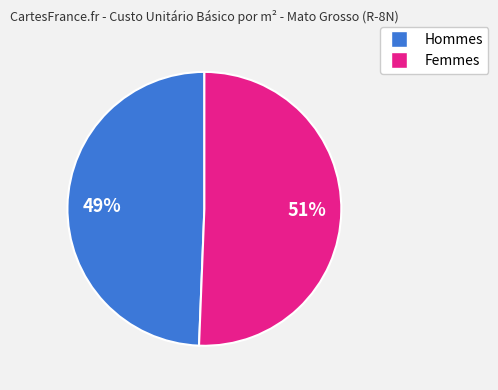

To the nearest percent, what is the average slice percentage?

50%